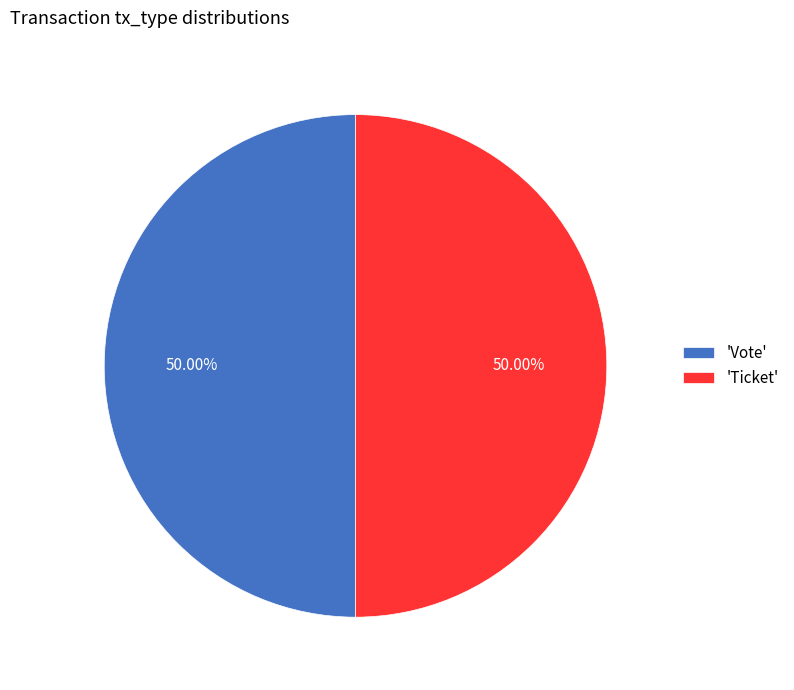

How many slices are in this pie chart?

2